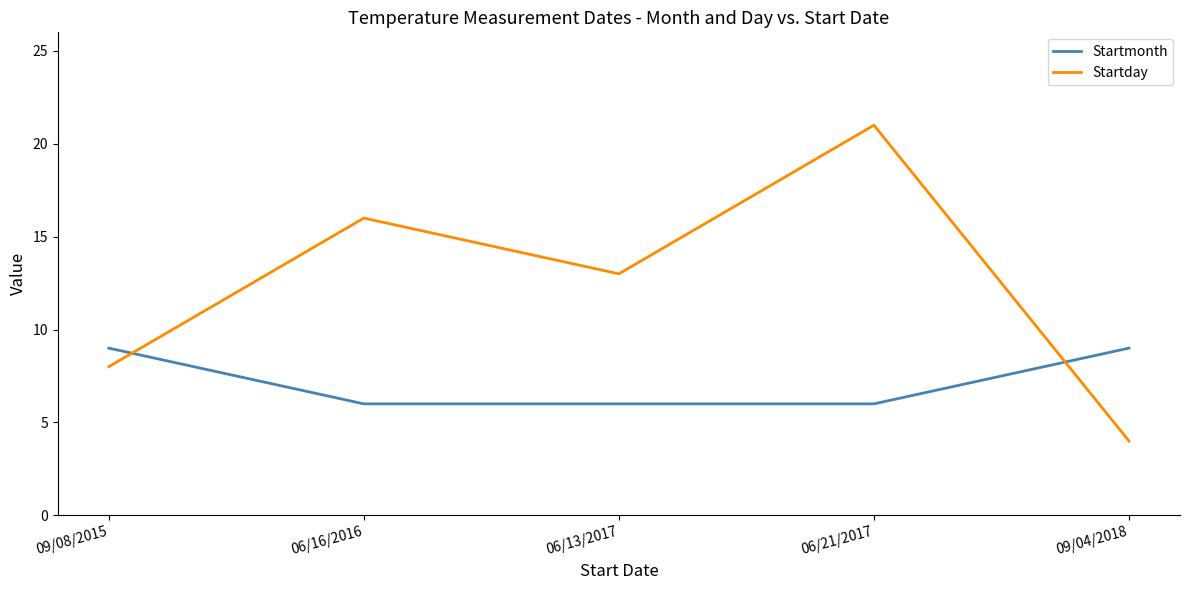

Is it true that Startday equals 28 at 06/21/2017?

False